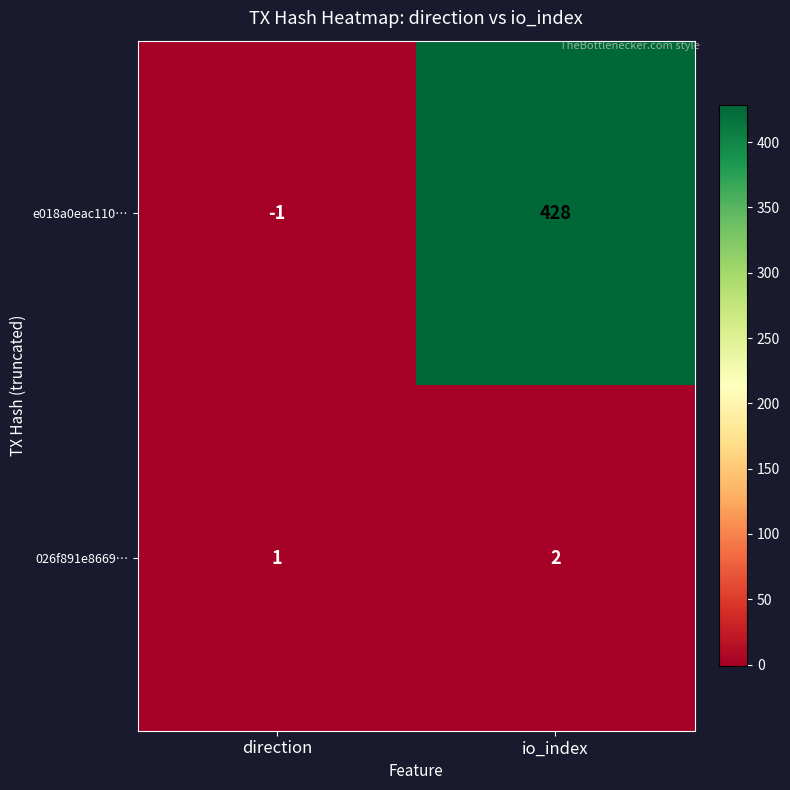

Which label corresponds to the smallest value in the chart?

direction